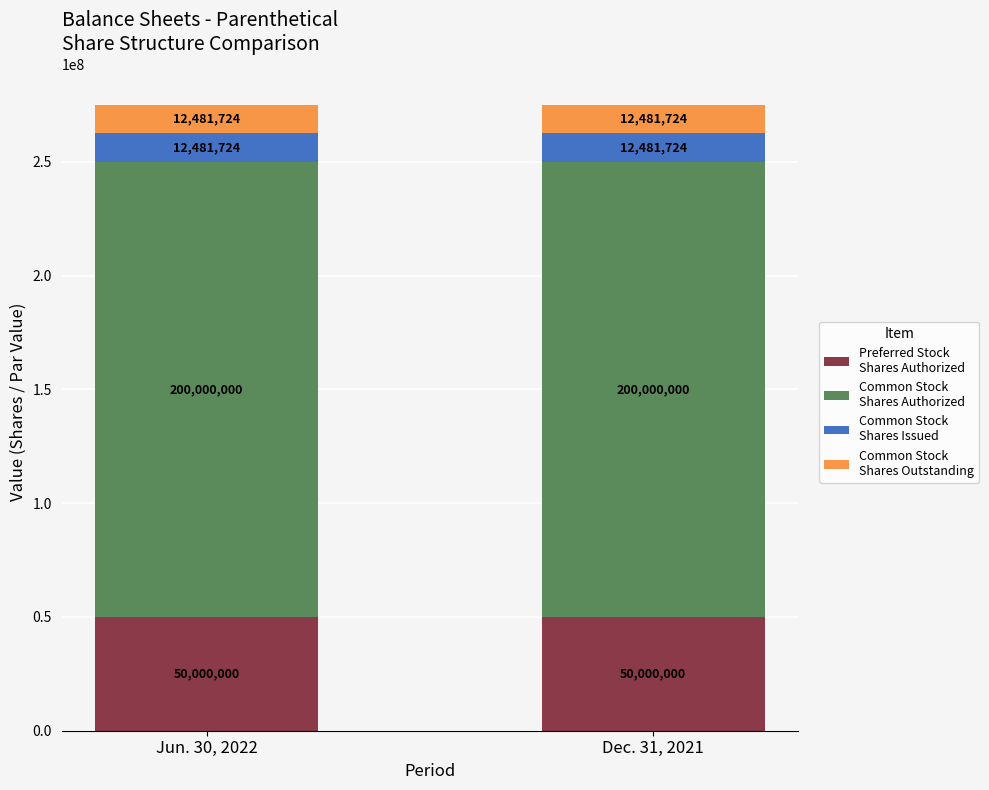

What is the total value across all series at Jun. 30, 2022?

274963448